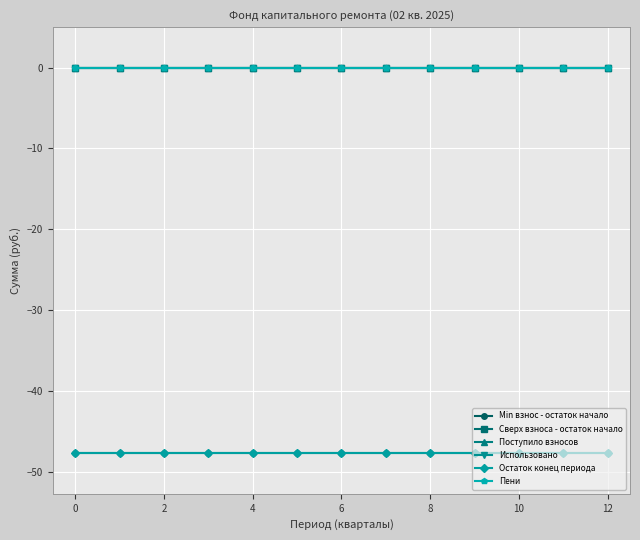

True or false: Min взнос - остаток начало and Пени cross at least once.

False